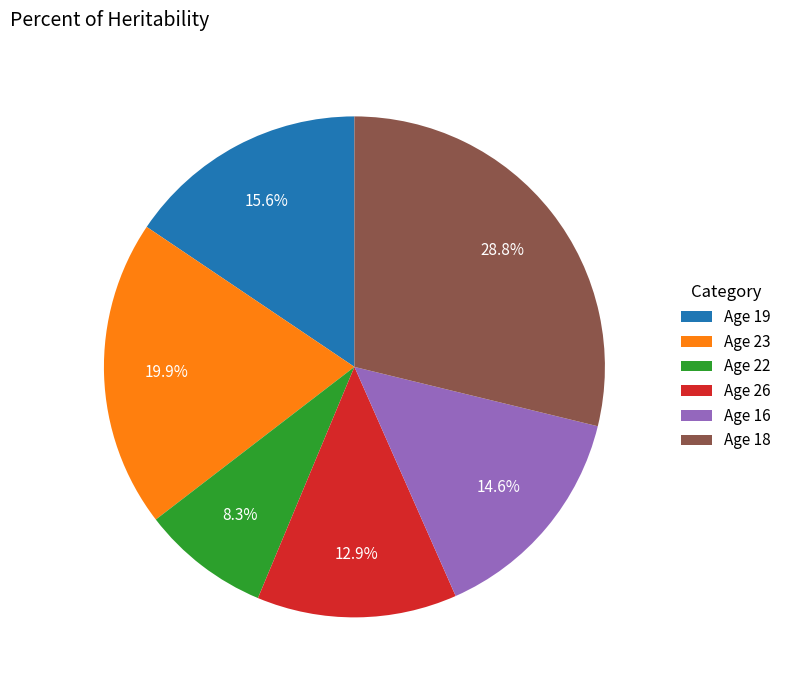

Do Age 22 and Age 18 together represent more than half of the pie?

No